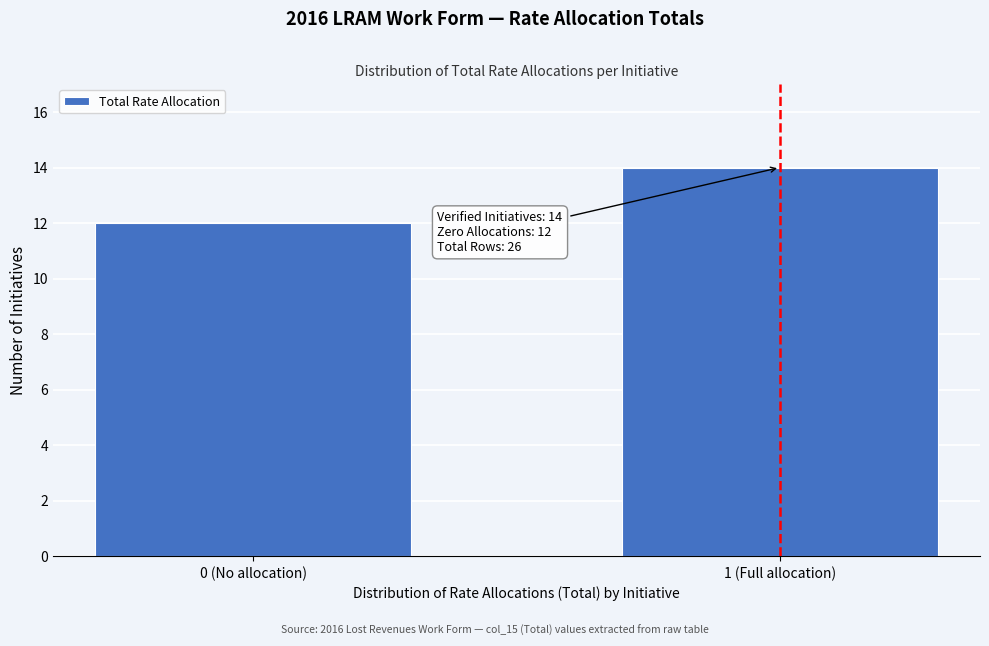

Reading left to right, what are all the values shown in this chart?

12	14